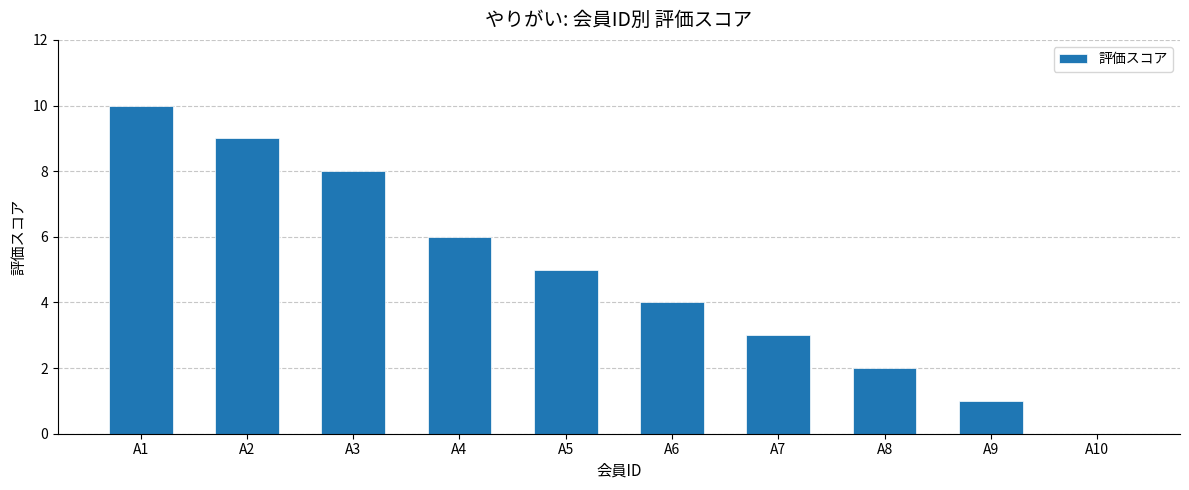

At which category does the chart reach its peak across all series?

A1